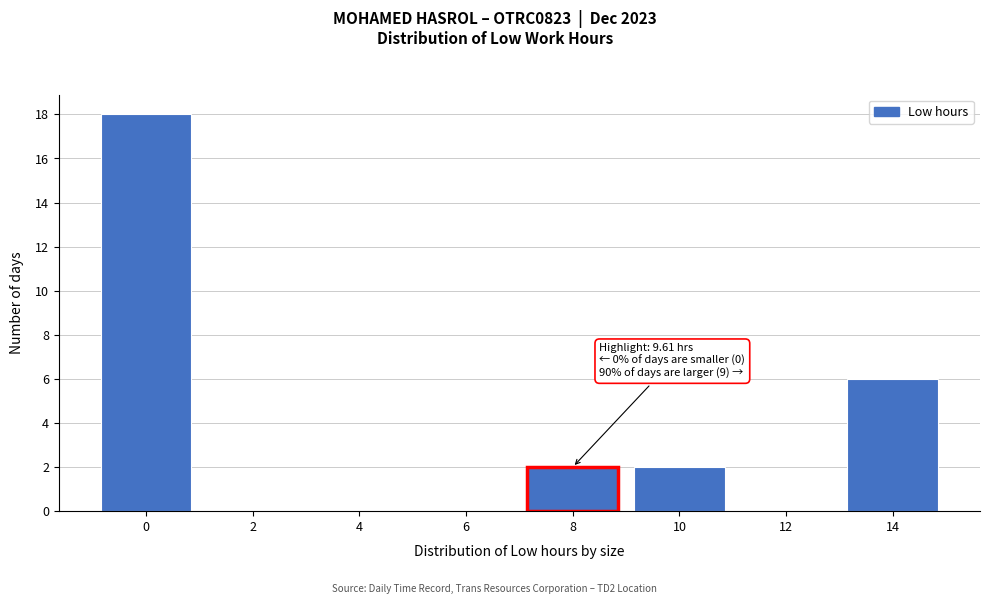

Reading left to right, list all the values displayed in this chart.

0=18	2=0	4=0	6=0	8=2	10=2	12=0	14=6